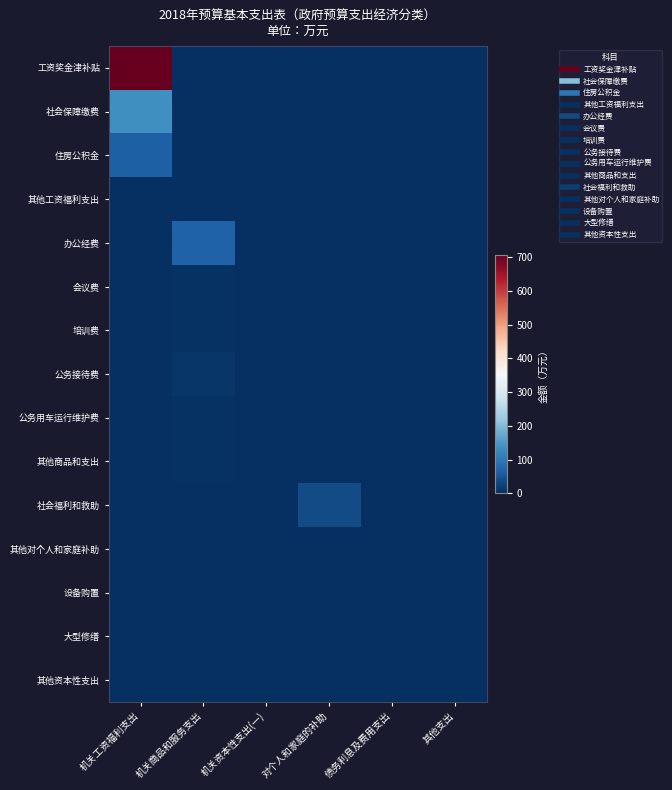

Between 机关资本性支出(一) and 债务利息及费用支出, which series saw the biggest shift?

工资奖金津补贴